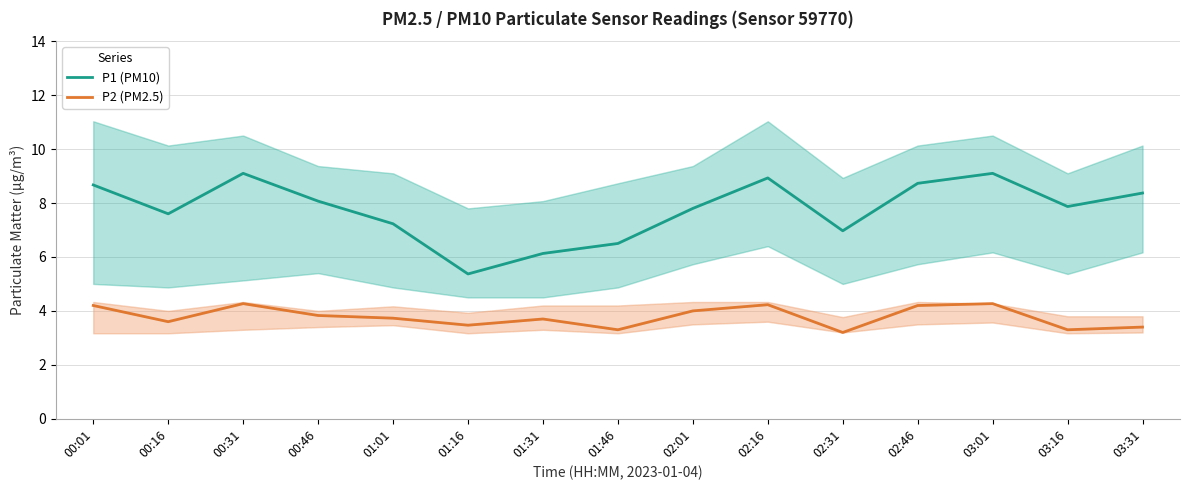

Is the value of P2 (PM2.5) at 00:16 greater than the value of P1 (PM10) at 02:31?

No